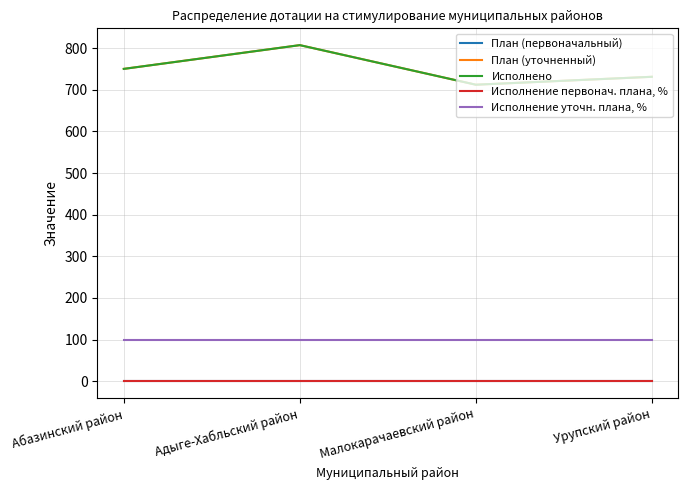

How many lines are shown in the chart?

5